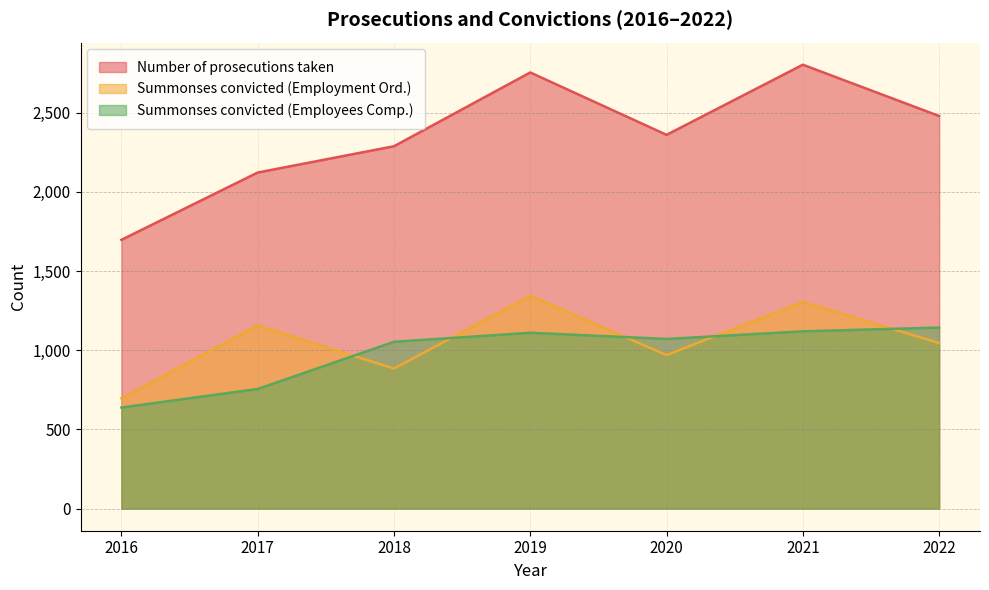

Reading left to right, what are all the values shown in this chart?

Number of prosecutions taken: 2016=1697	2017=2122	2018=2288	2019=2754	2020=2360	2021=2803	2022=2479
Summonses convicted (Employment Ord.): 2016=696	2017=1156	2018=884	2019=1344	2020=969	2021=1305	2022=1045
Summonses convicted (Employees Comp.): 2016=638	2017=755	2018=1053	2019=1110	2020=1071	2021=1119	2022=1143